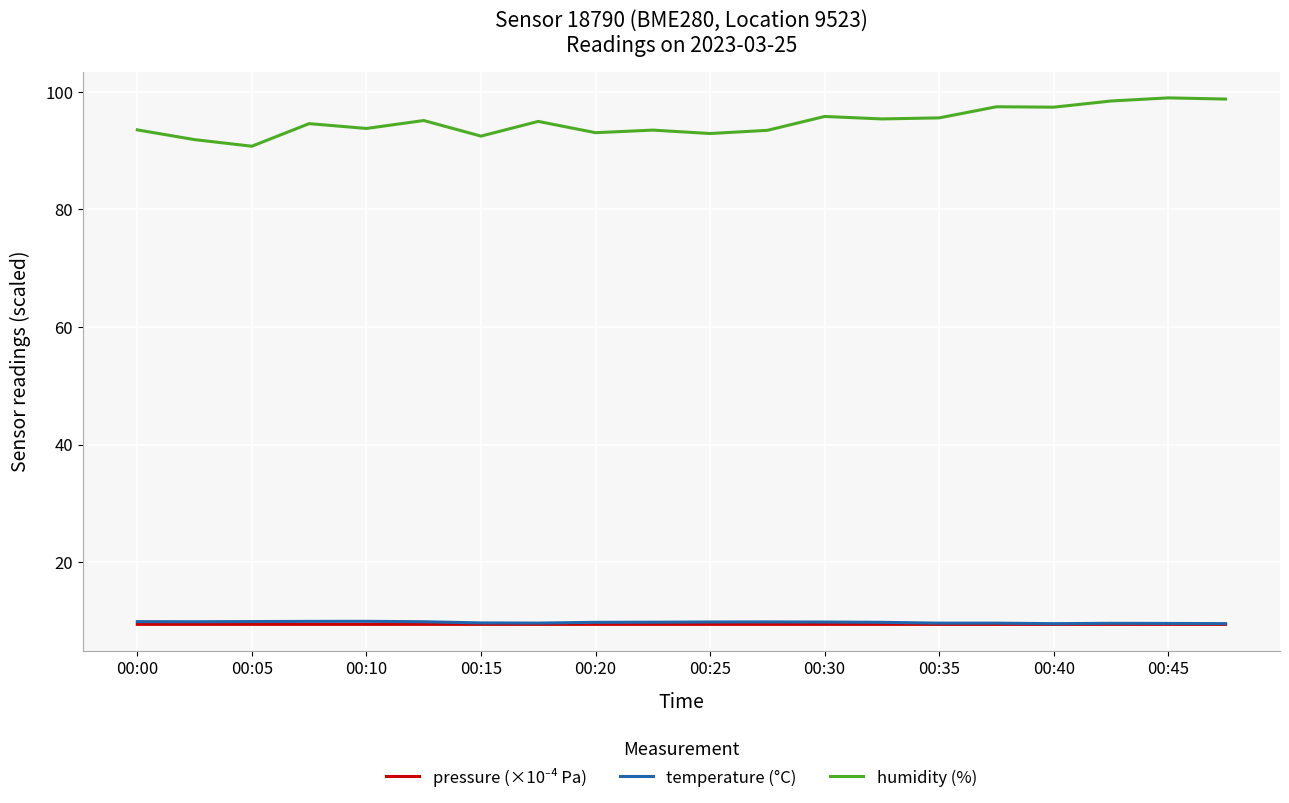

What is the greatest value displayed?

99.0